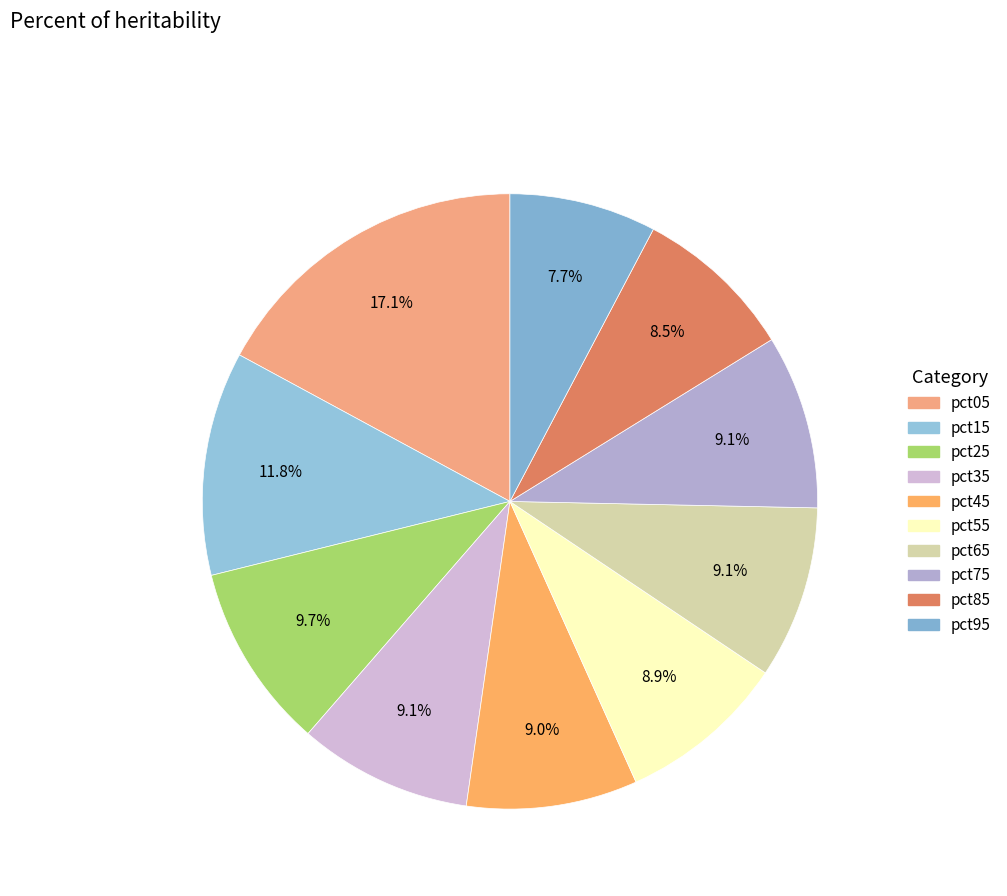

How many segments does this pie chart have?

10